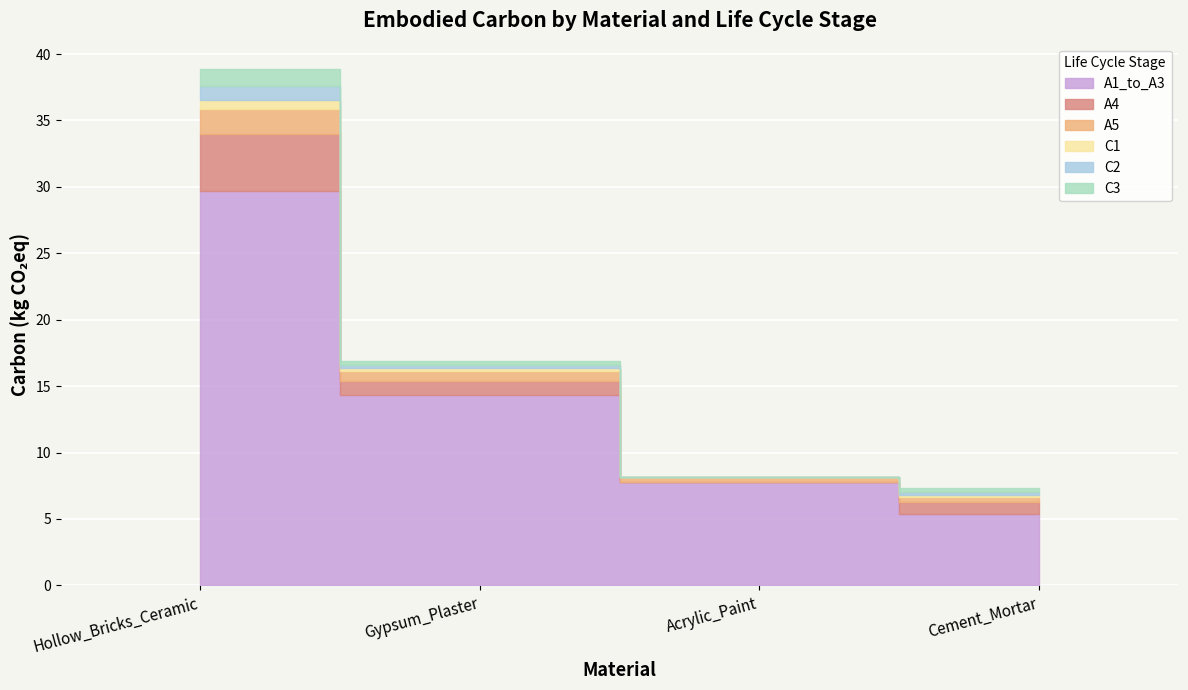

How many interior local valleys does the A4 series have?

1